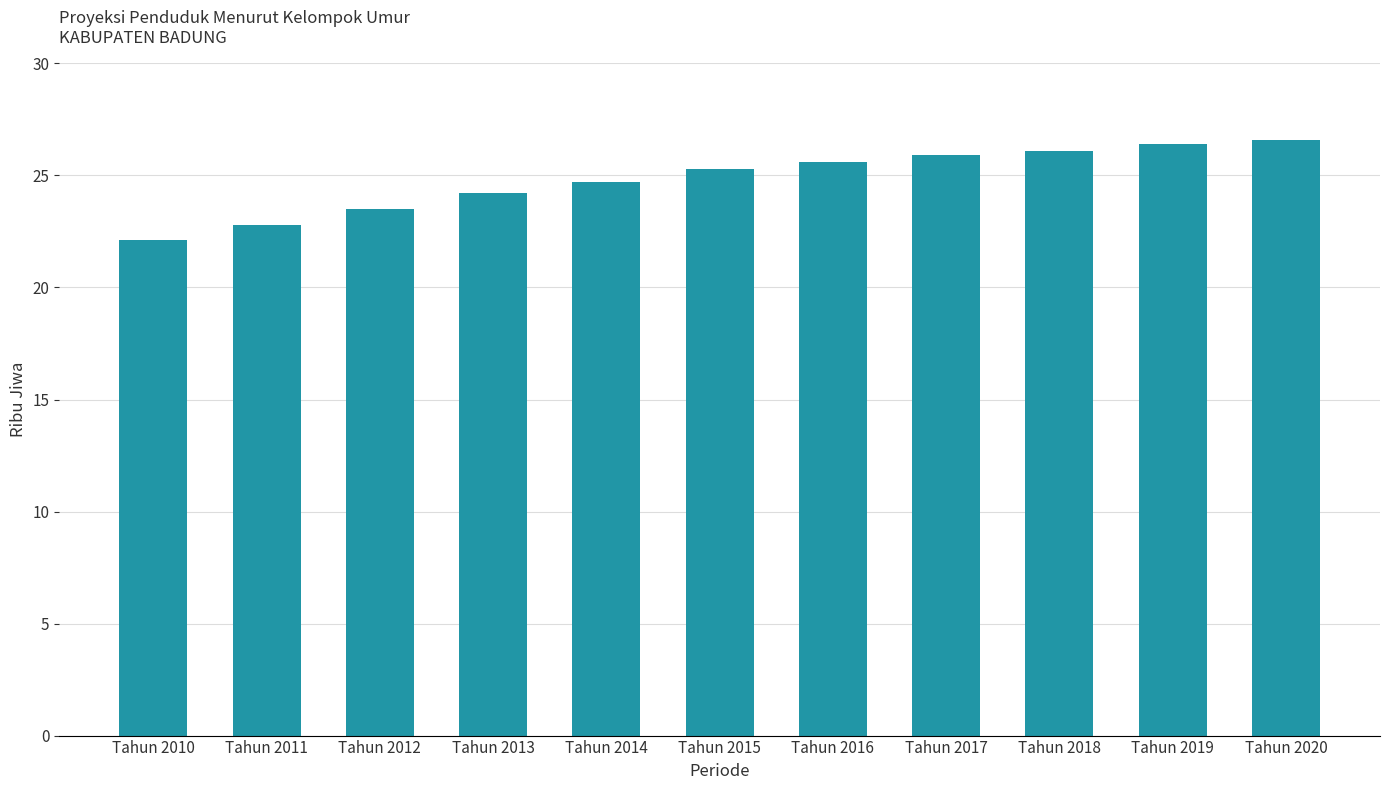

What is the greatest value displayed?

26.6